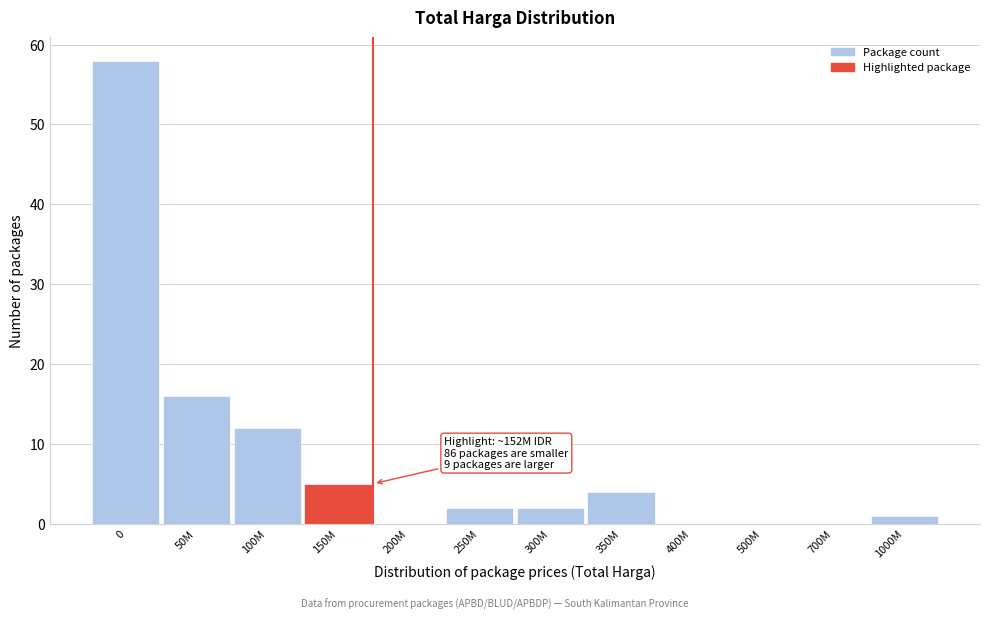

Reading left to right, extract all data points from this chart.

0=58	50M=16	100M=12	150M=5	200M=0	250M=2	300M=2	350M=4	400M=0	500M=0	700M=0	1000M=1